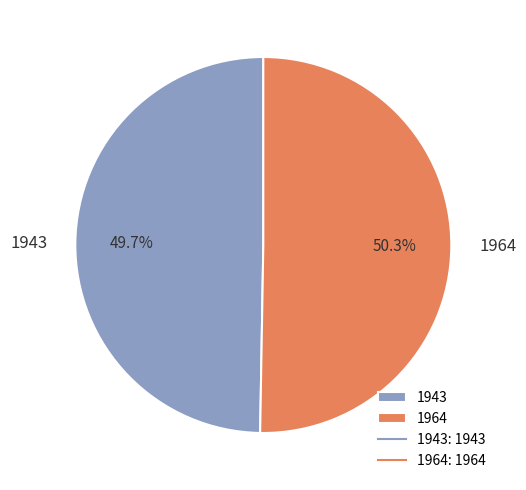

Do 1943 and 1964 together represent more than half of the pie?

Yes